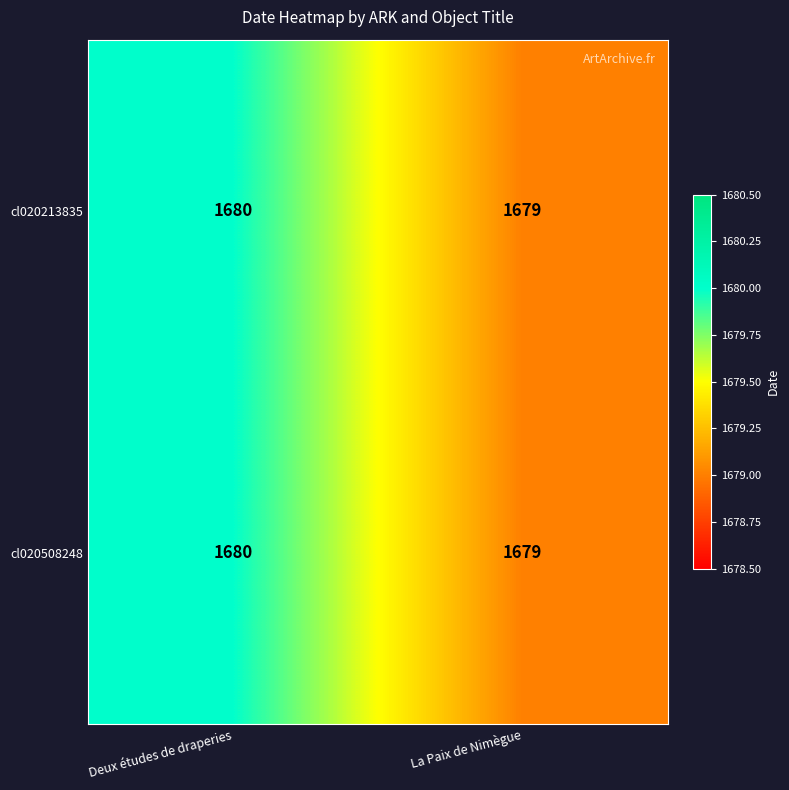

What is the sum of all cl020508248 values?

3359